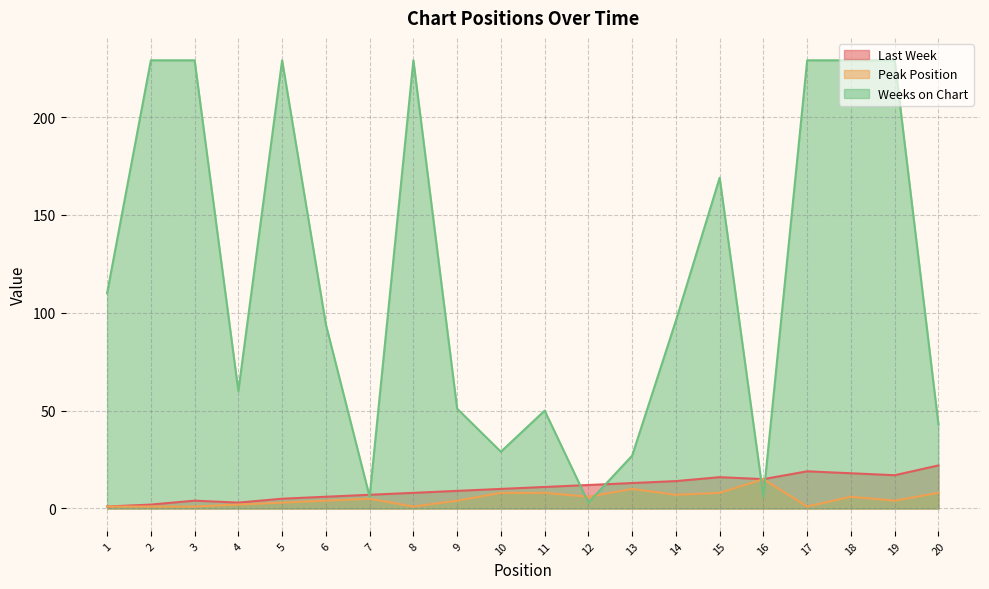

Which series has the widest spread of values?

Weeks on Chart